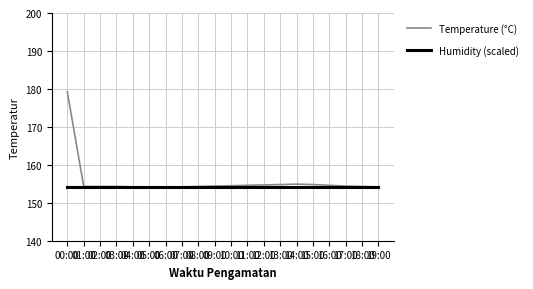

What is the greatest value displayed?

179.2